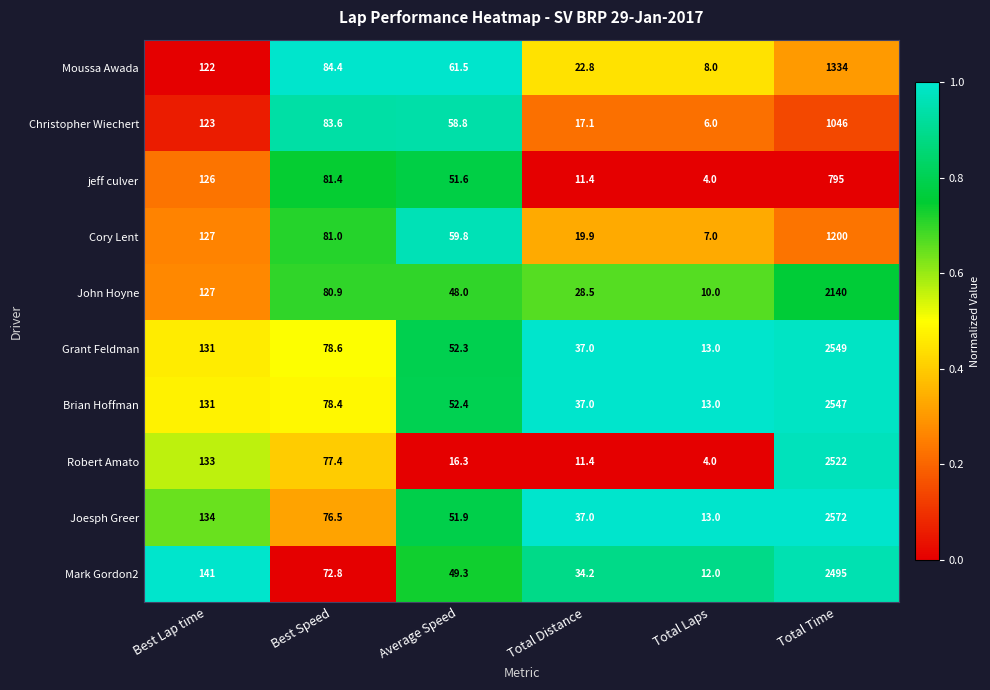

Which series has the largest range (max minus min)?

Joesph Greer